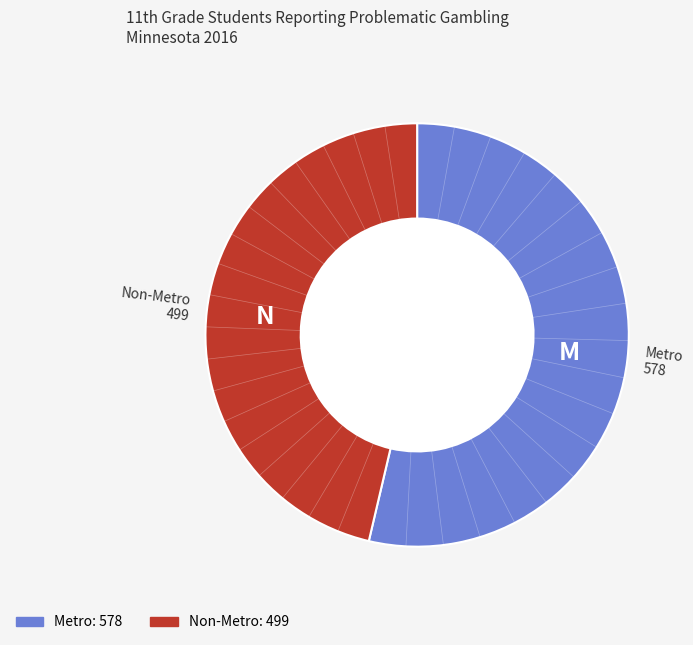

Combined, do Non-Metro and Metro account for over 50%?

Yes